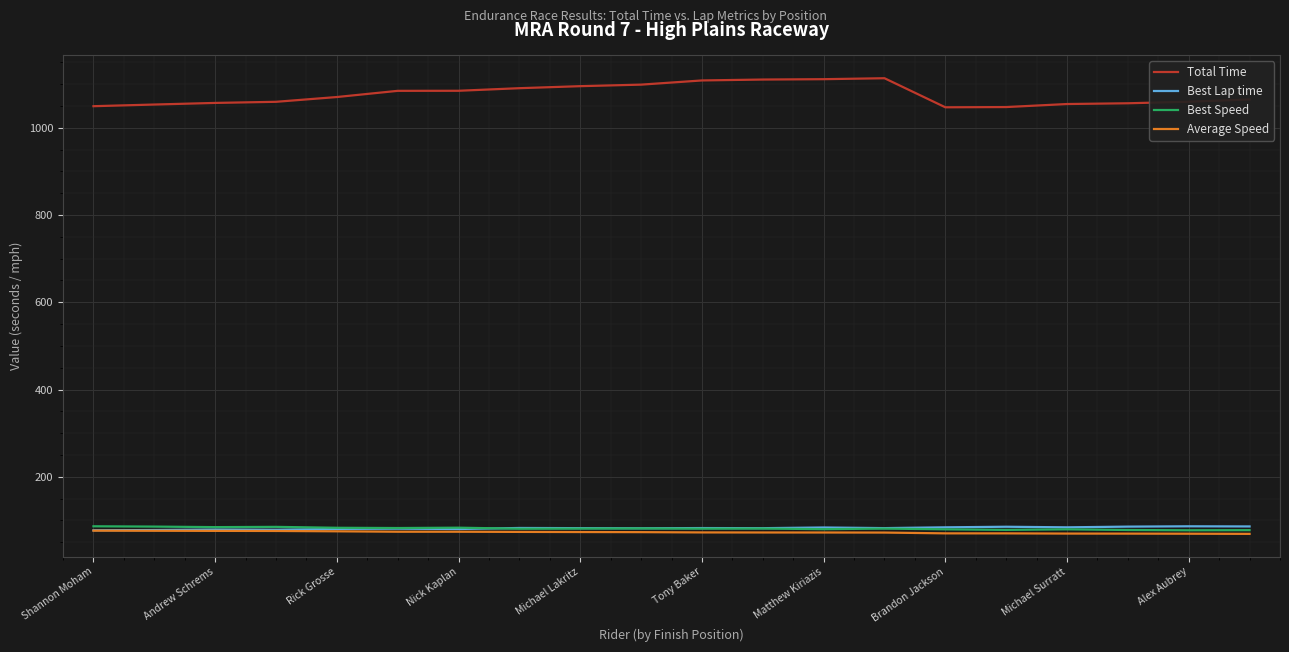

Which series has the widest spread of values?

Total Time